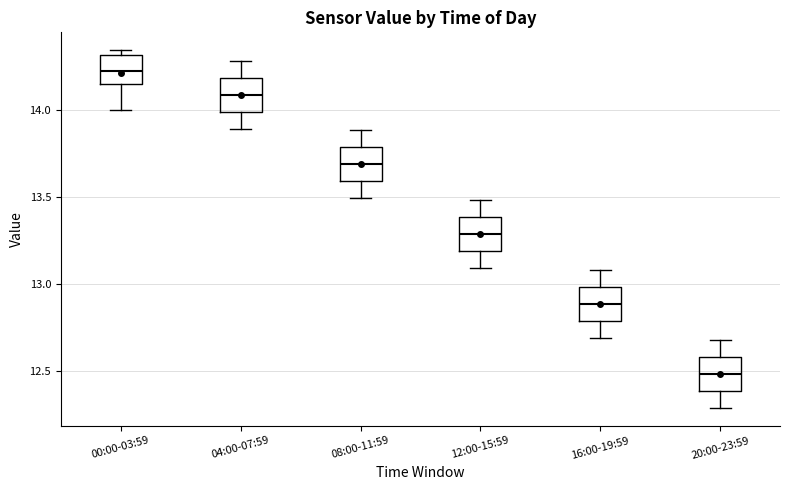

Which box has the highest median line?

00:00-03:59